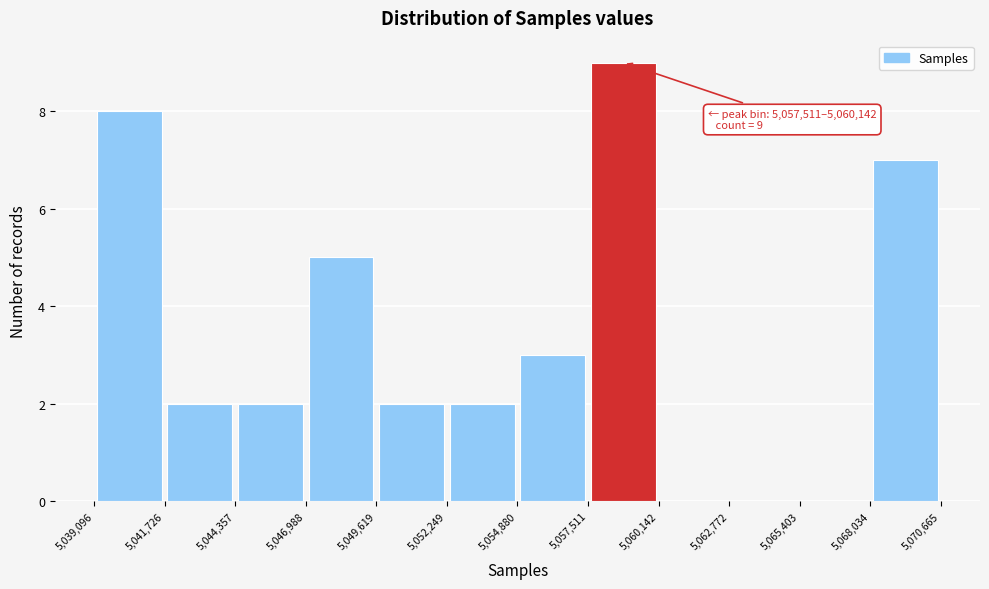

Which range on the x-axis has the tallest bar?

5,057,511 to 5,060,142